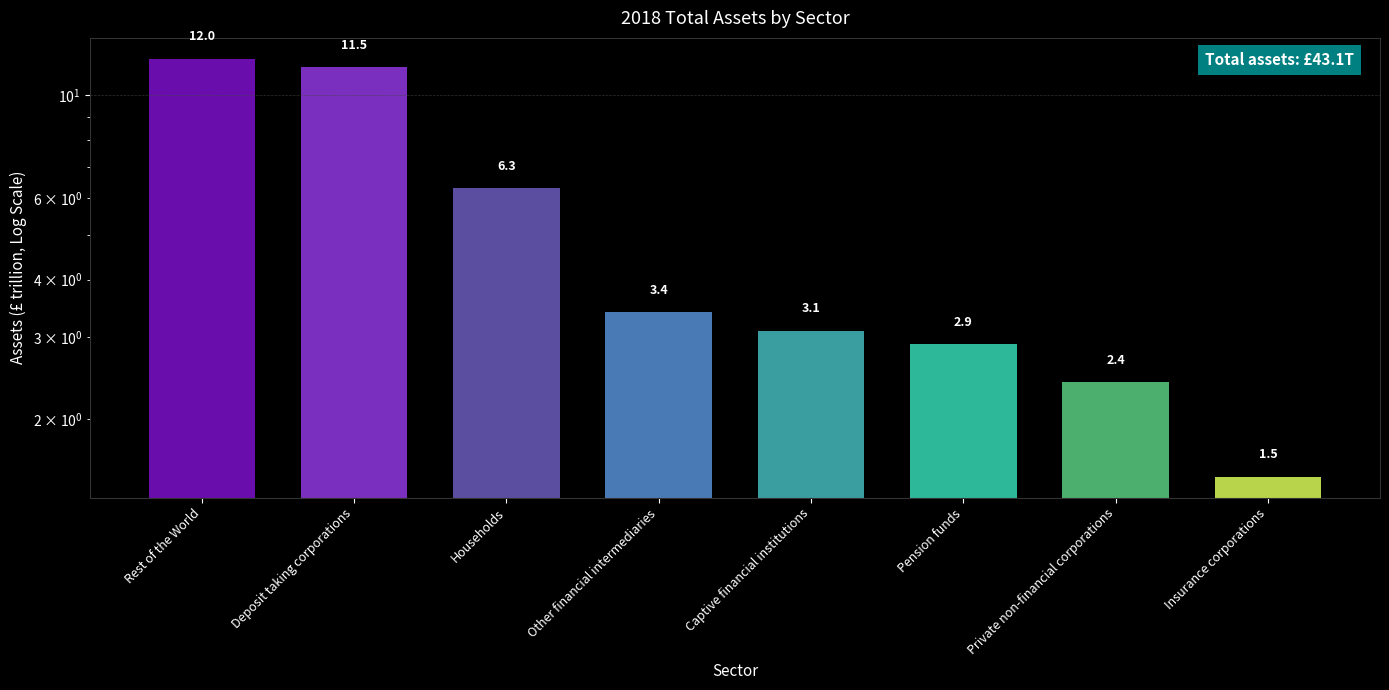

How many data points are less than 3?

3